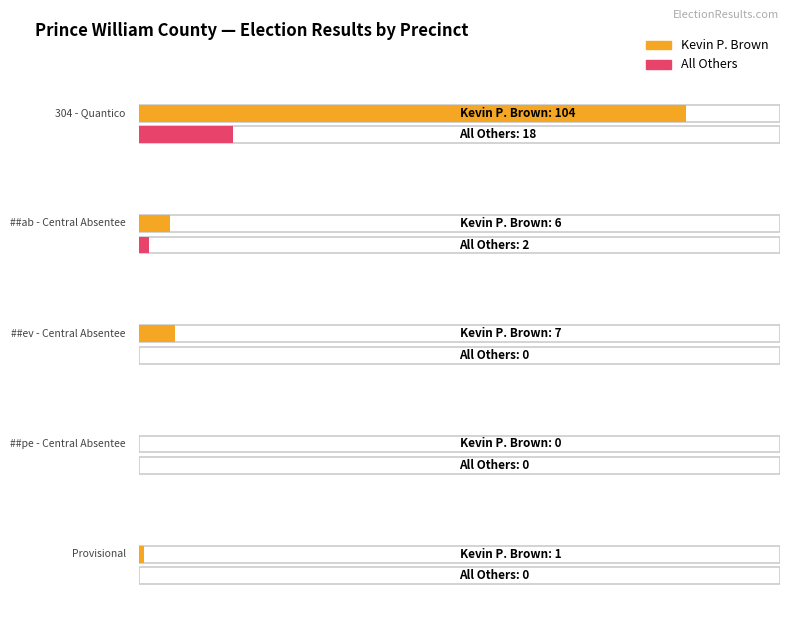

What is the sum of all Kevin P. Brown values?

118